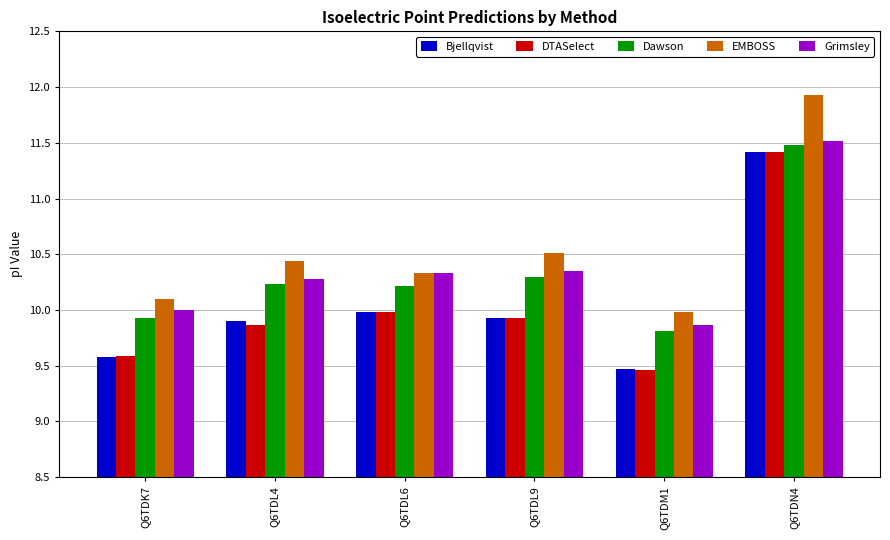

At which category is the sum across all series the highest?

Q6TDN4